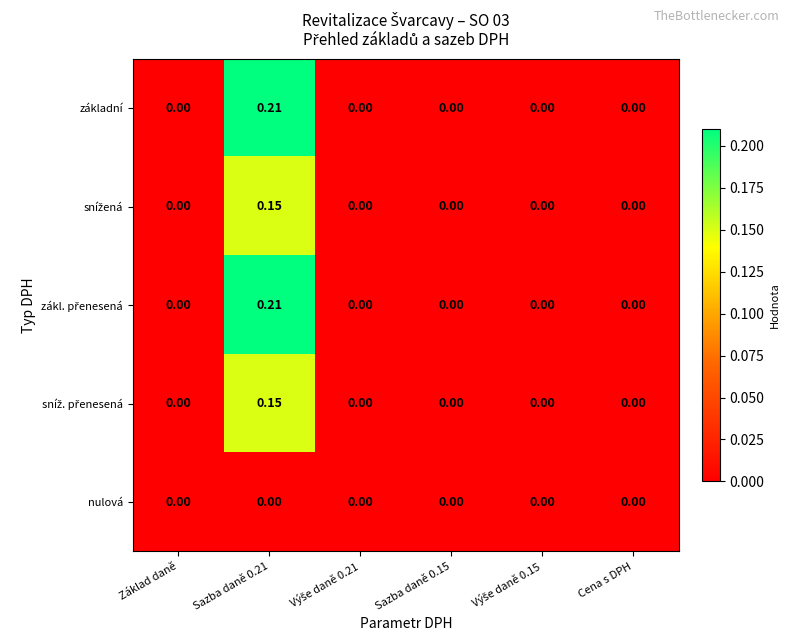

How many categories are shown in the chart?

6